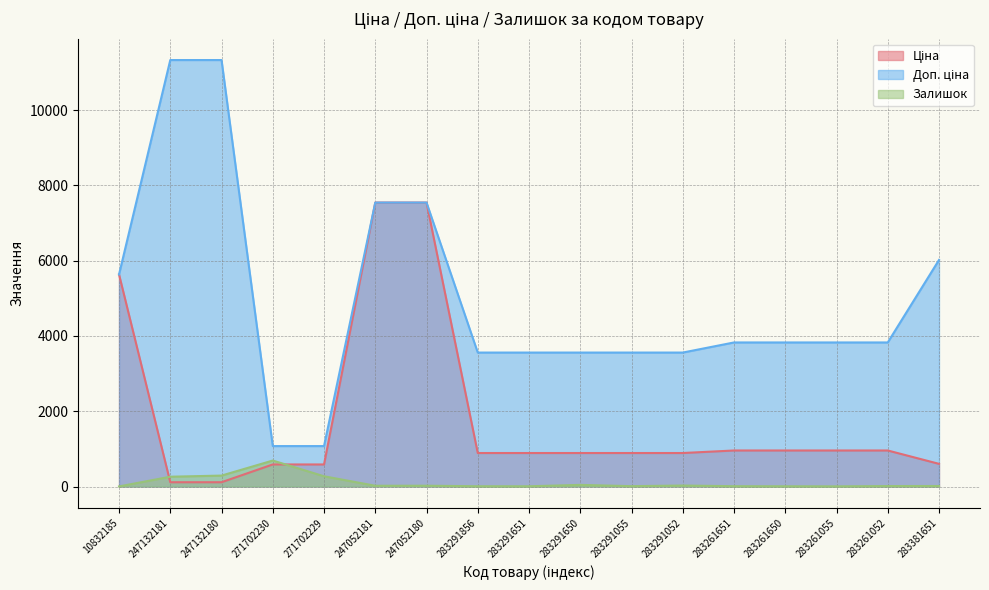

Reading left to right, transcribe all the data shown in this chart.

Ціна: 10832185=5636.0	247132181=113.3	247132180=113.3	271702230=586.0	271702229=586.0	247052181=7545.9	247052180=7545.9	283291856=889.9	283291651=889.9	283291650=889.9	283291055=889.9	283291052=889.9	283261651=957.1	283261650=957.1	283261055=957.1	283261052=957.1	283381651=602.1
Доп. ціна: 10832185=5636.0	247132181=11334.0	247132180=11334.0	271702230=1074.5	271702229=1074.5	247052181=7545.9	247052180=7545.9	283291856=3559.7	283291651=3559.7	283291650=3559.7	283291055=3559.7	283291052=3559.7	283261651=3828.4	283261650=3828.4	283261055=3828.4	283261052=3828.4	283381651=6020.8
Залишок: 10832185=2.0	247132181=260.0	247132180=290.0	271702230=690.0	271702229=272.0	247052181=20.0	247052180=21.0	283291856=7.0	283291651=6.0	283291650=43.0	283291055=9.0	283291052=26.0	283261651=8.0	283261650=6.0	283261055=4.0	283261052=12.0	283381651=13.0